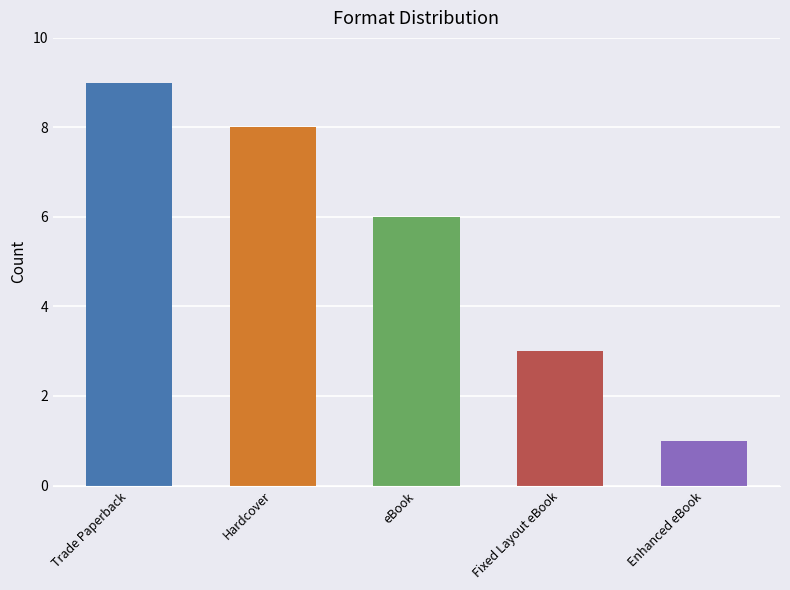

What is the label of the 5th bar from the left?

Enhanced eBook